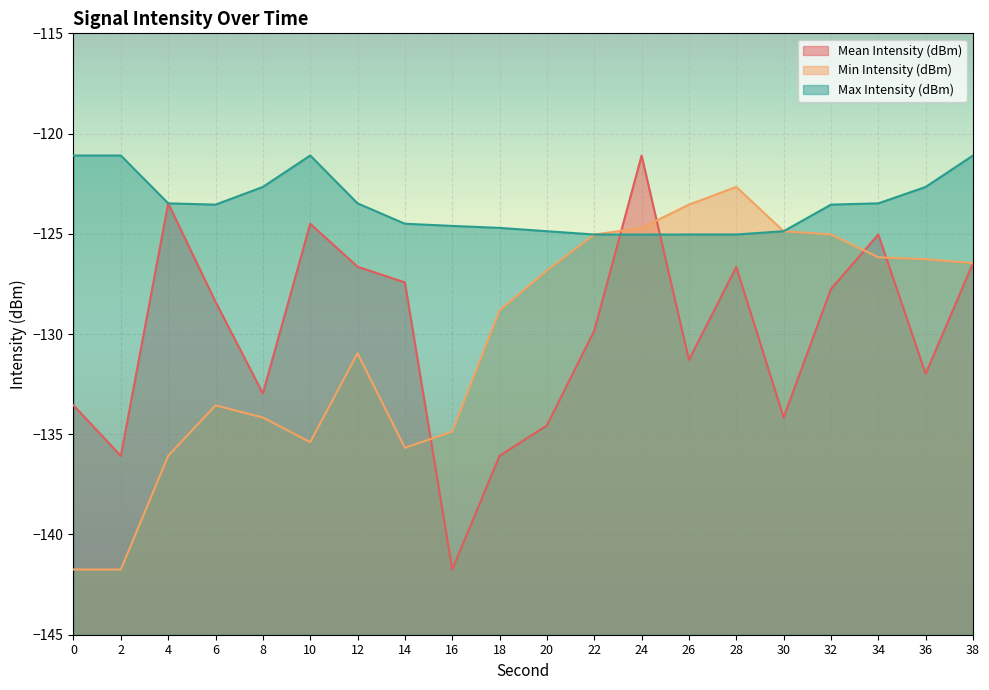

How many series are shown in this chart?

3